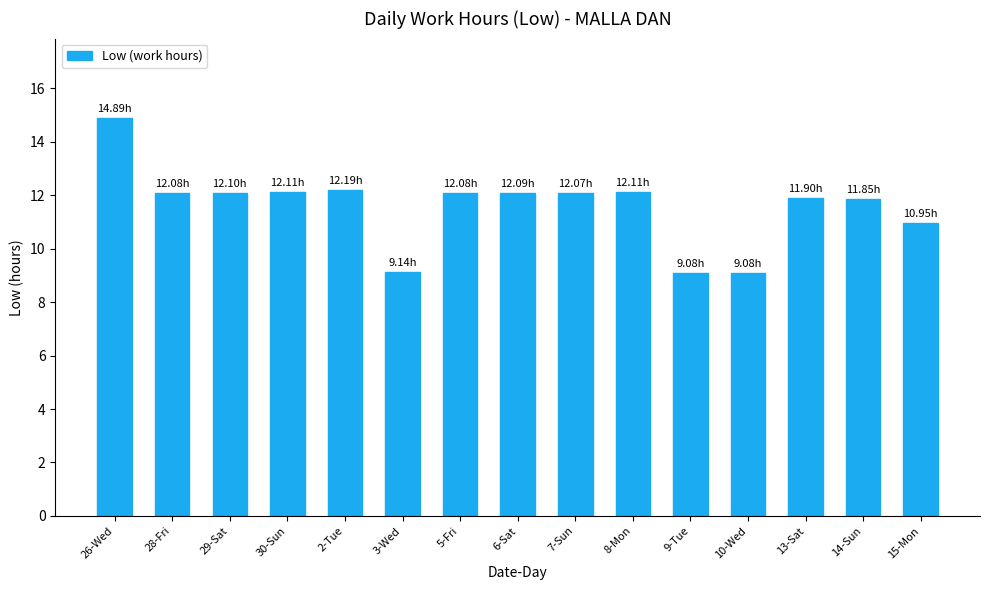

Which has a higher value, 28-Fri or 13-Sat?

28-Fri